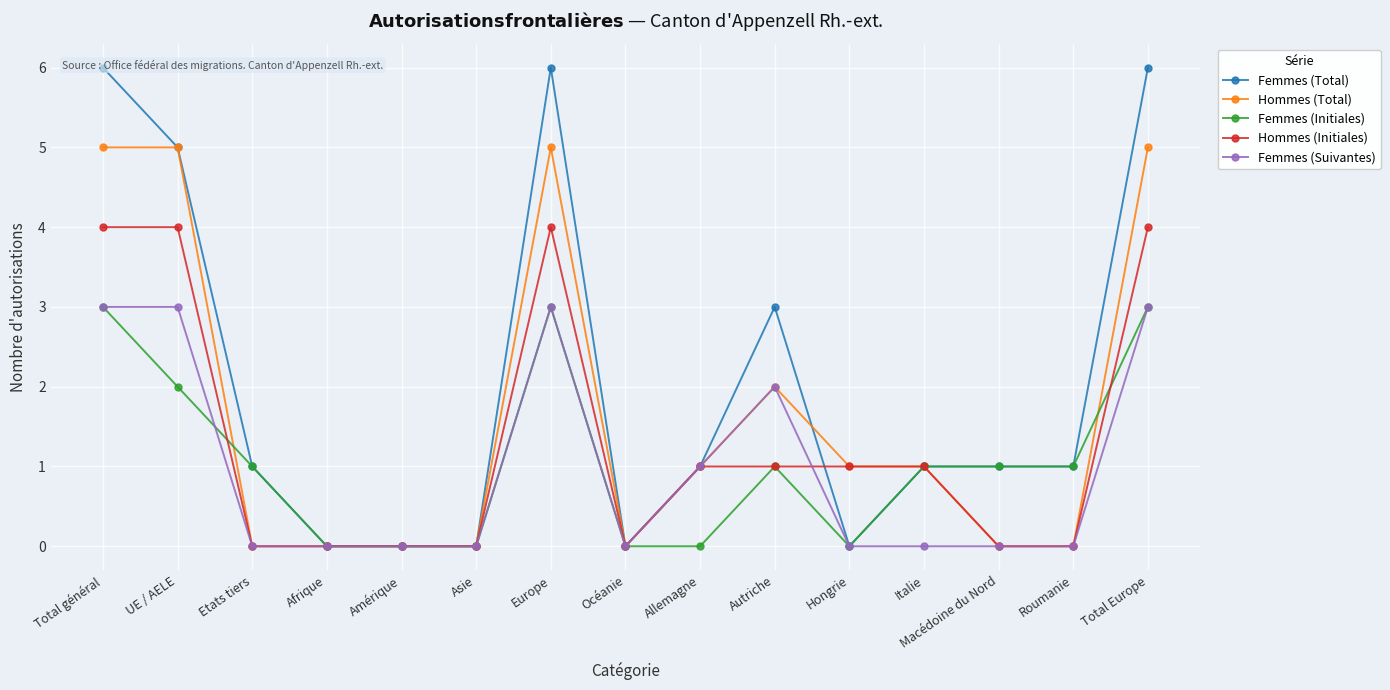

At Total Europe, list the series in order from smallest to largest.

Femmes (Initiales), Femmes (Suivantes), Hommes (Initiales), Hommes (Total), Femmes (Total)